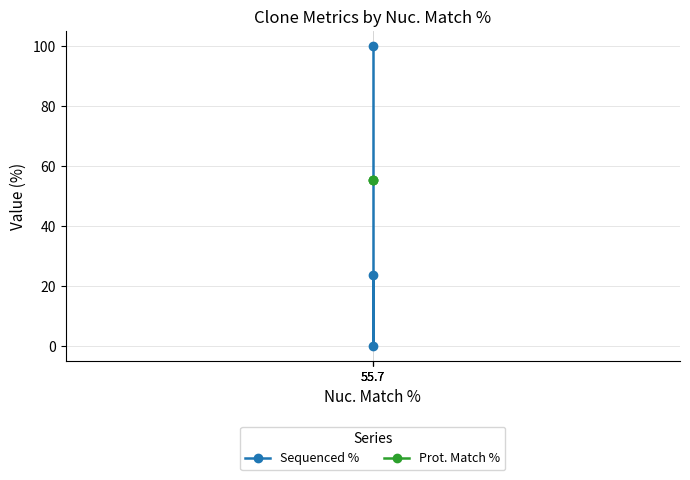

What is the difference between the maximum and second lowest values in the Sequenced % series?

76.3